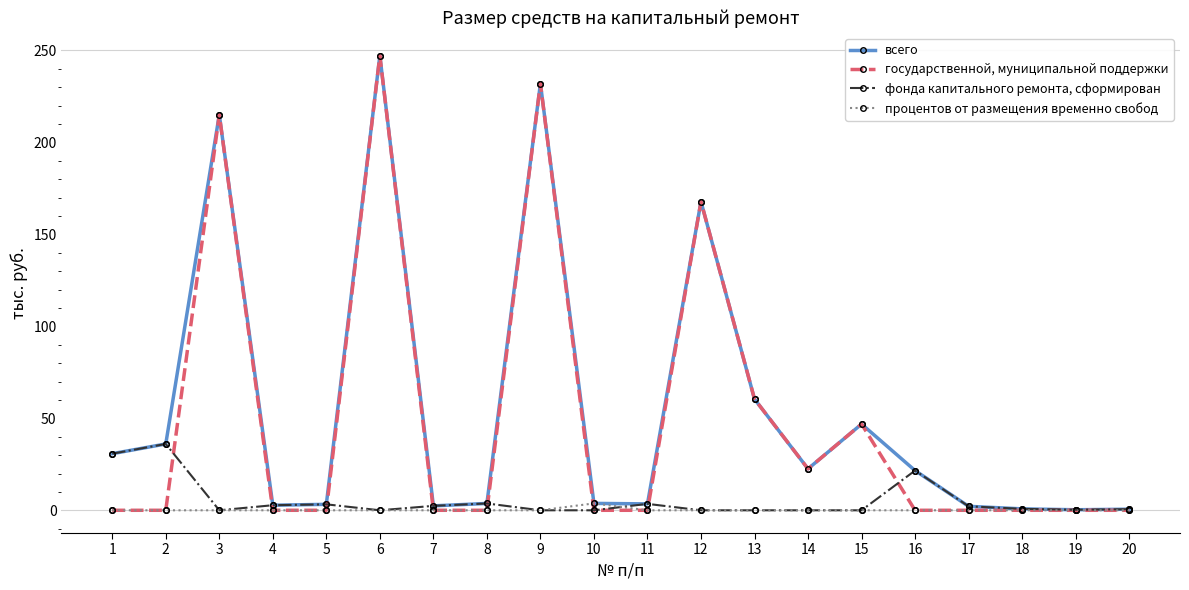

True or false: всего has more than 2 interior local peaks.

True